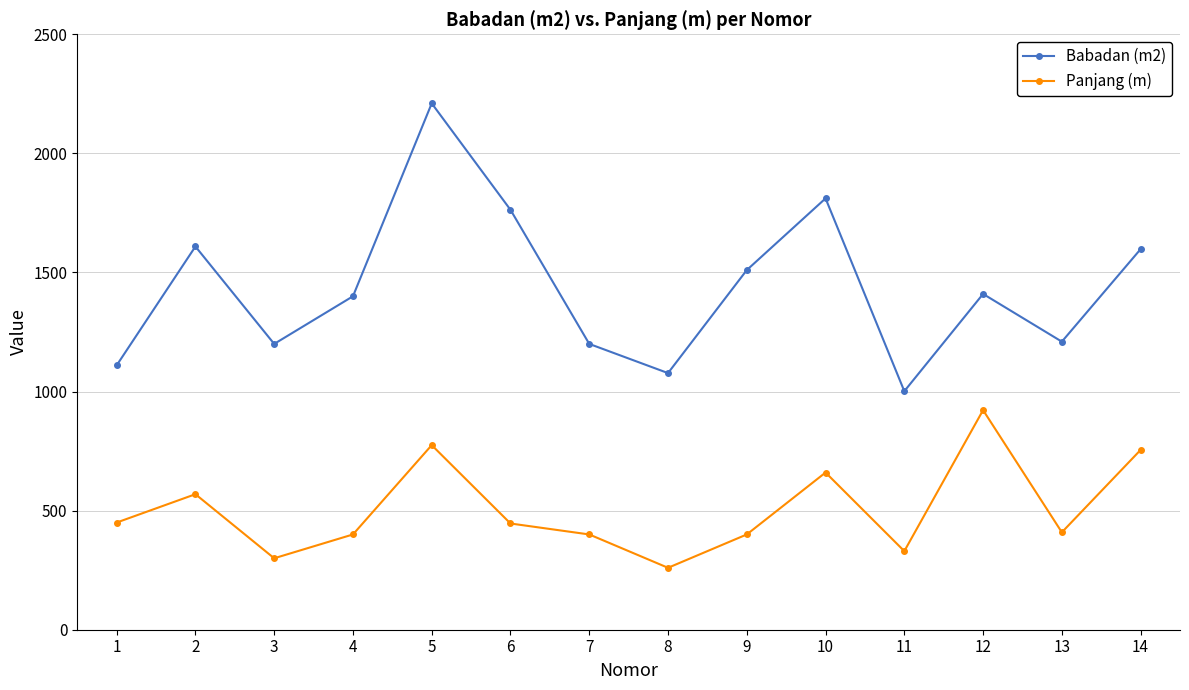

List the series in order of their overall mean, highest first.

Babadan (m2), Panjang (m)